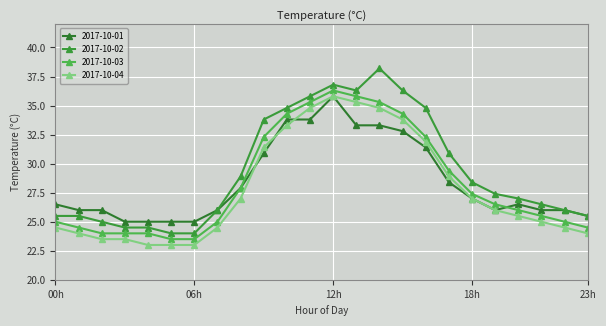

True or false: 2017-10-04 and 2017-10-01 cross at least once.

True